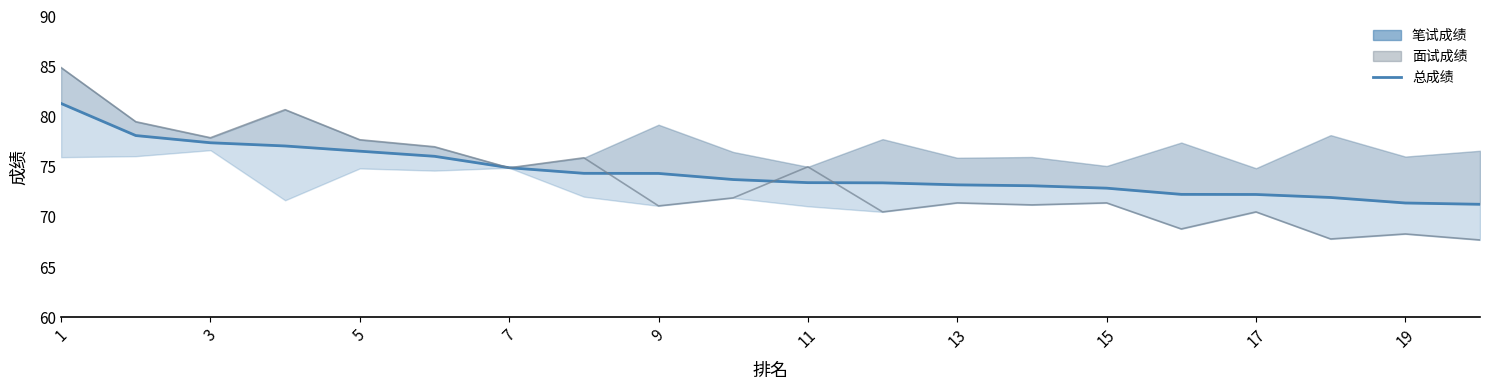

Which category has the highest value across all series?

1